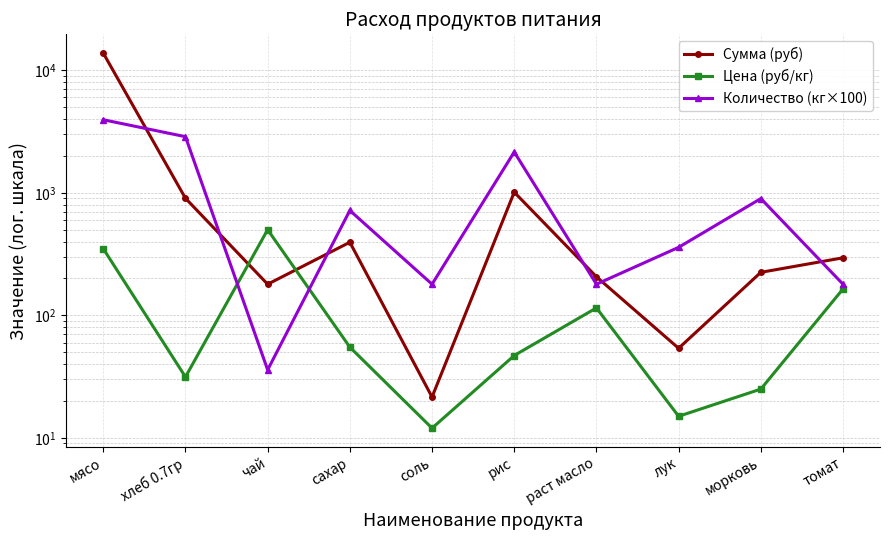

The value of Количество (кг×100) at морковь is 368.7. True or false?

False